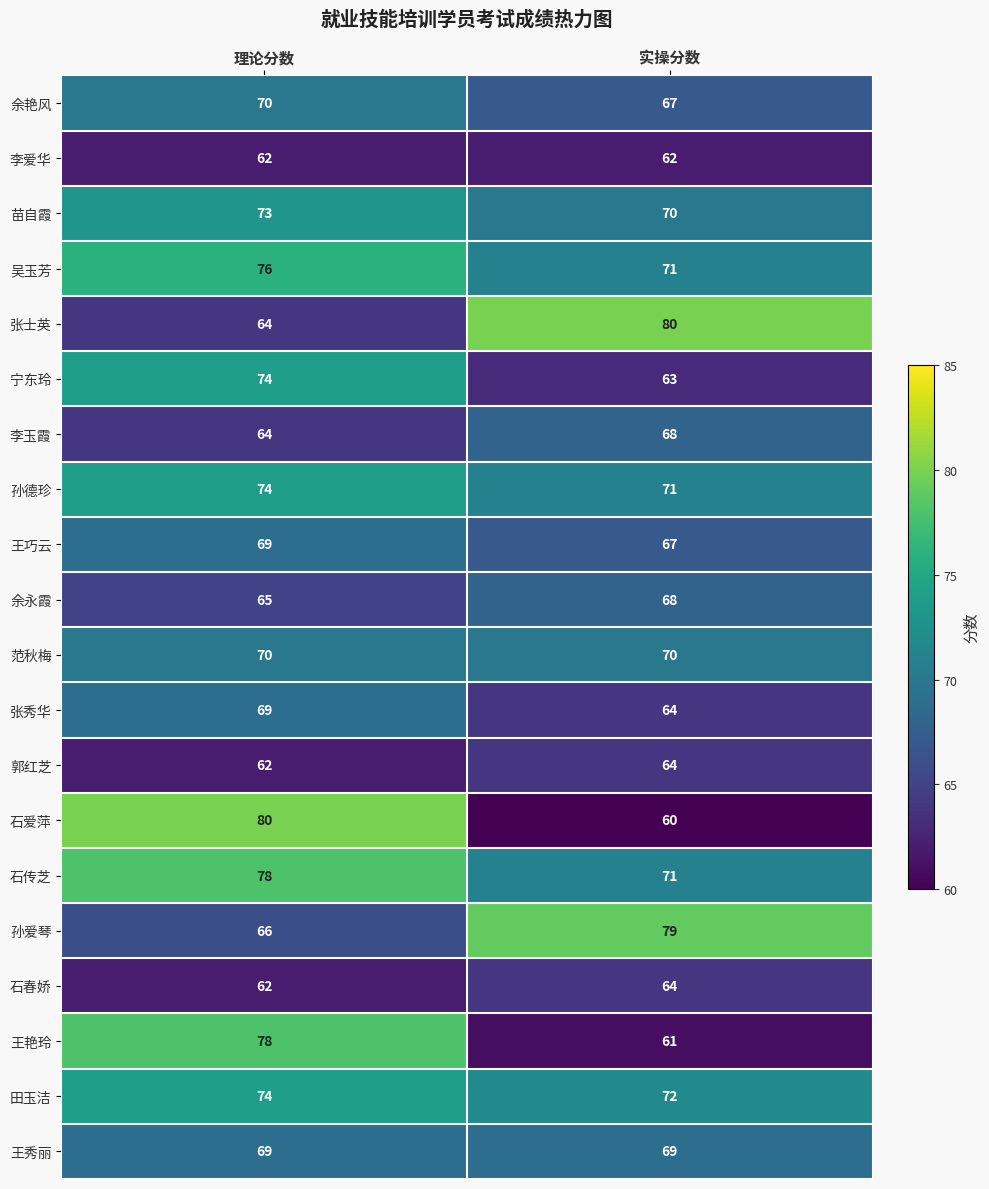

The value of 田玉洁 at 理论分数 is 17. True or false?

False